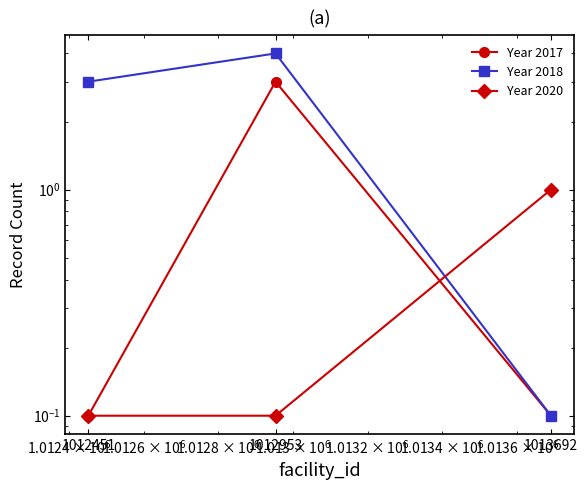

Which label corresponds to the smallest value in the chart?

1012451